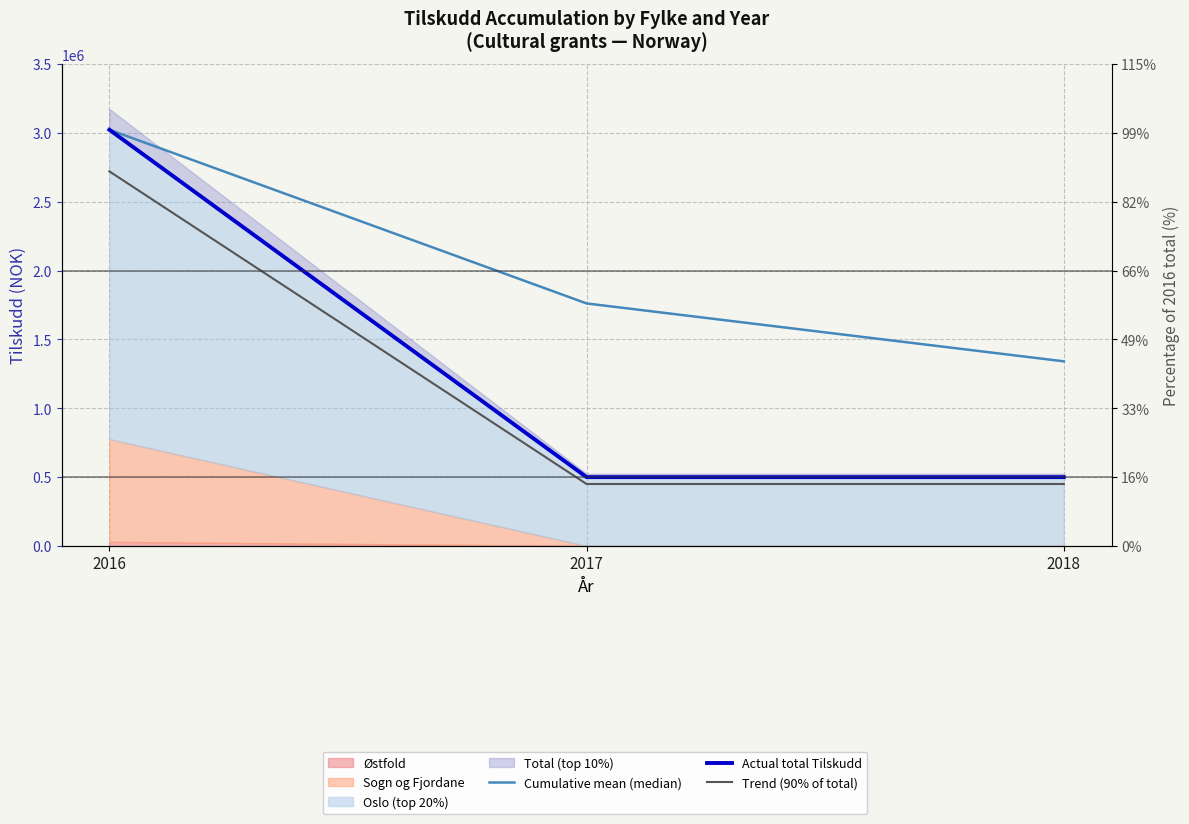

True or false: Actual total Tilskudd has a value of 500000 at 2018.

True